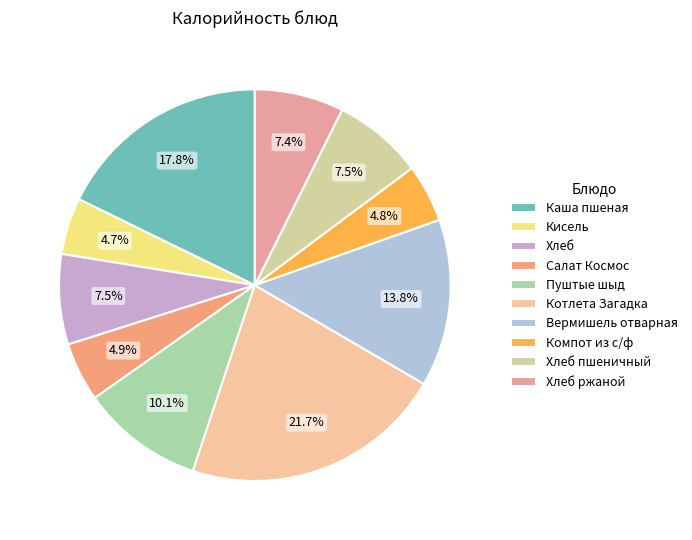

Combined, do Кисель and Хлеб account for over 50%?

No